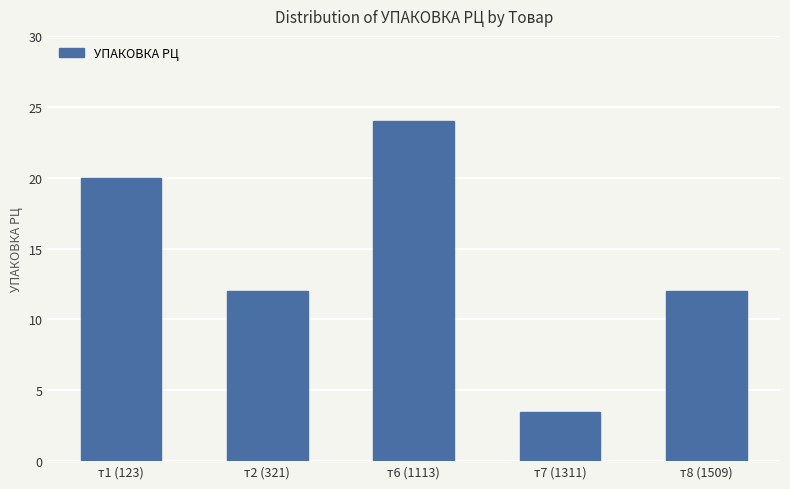

Which label corresponds to the smallest value in the chart?

т7 (1311)